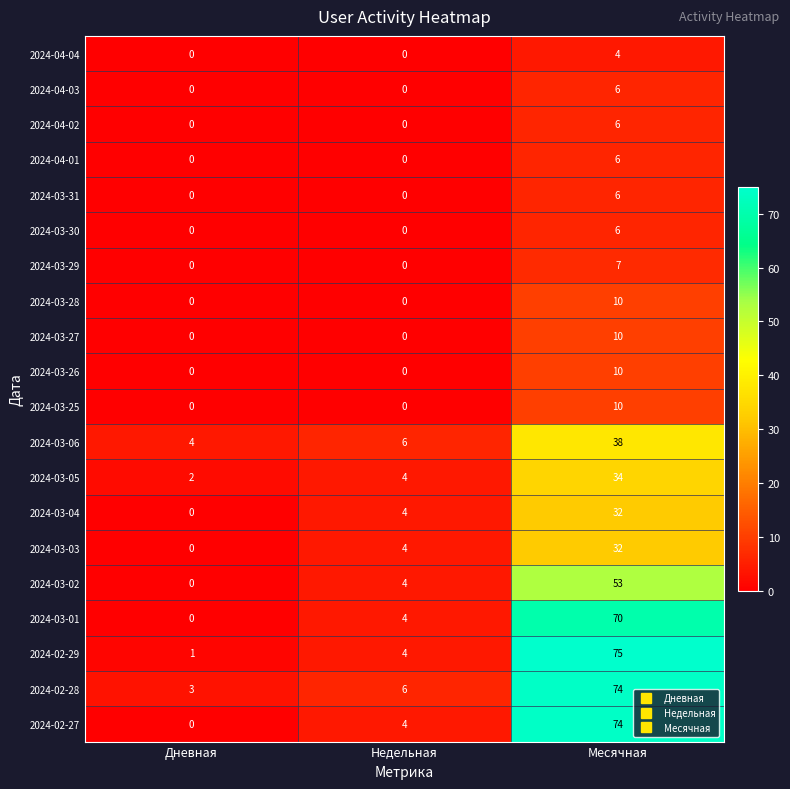

The 2024-02-27 series shows 29 at Дневная. True or false?

False